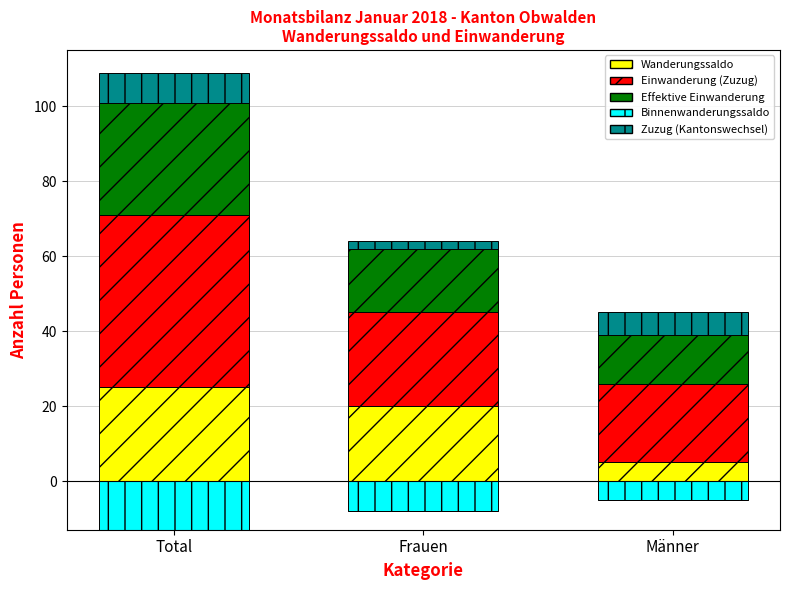

How many categories are shown in the chart?

3